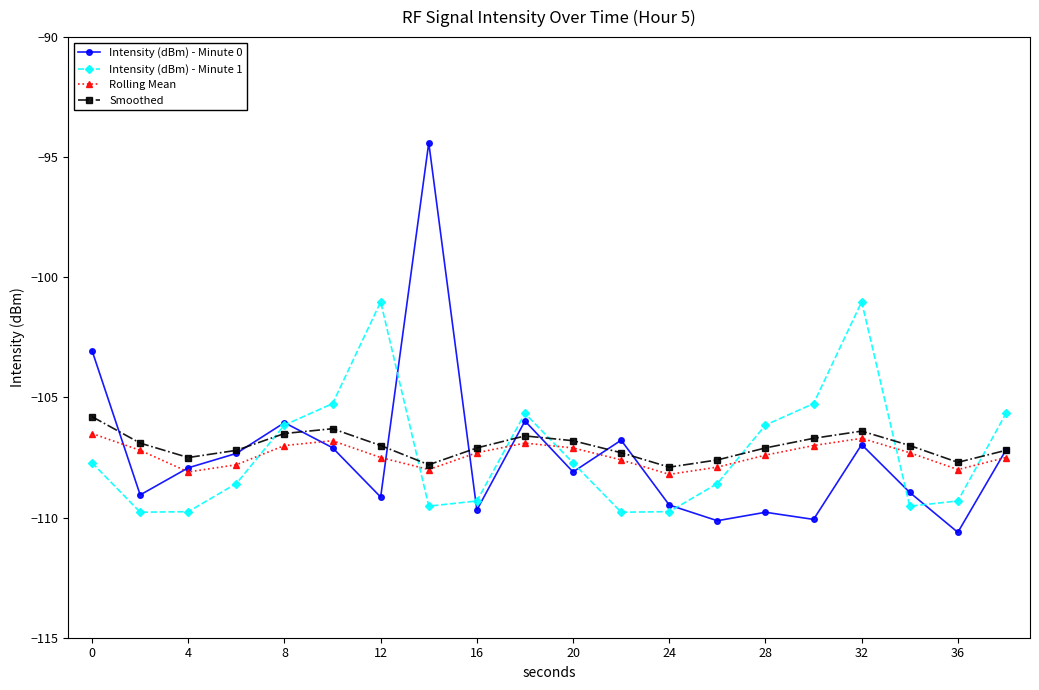

What is the value of the Rolling Mean point at the 17th from the left?

-106.7